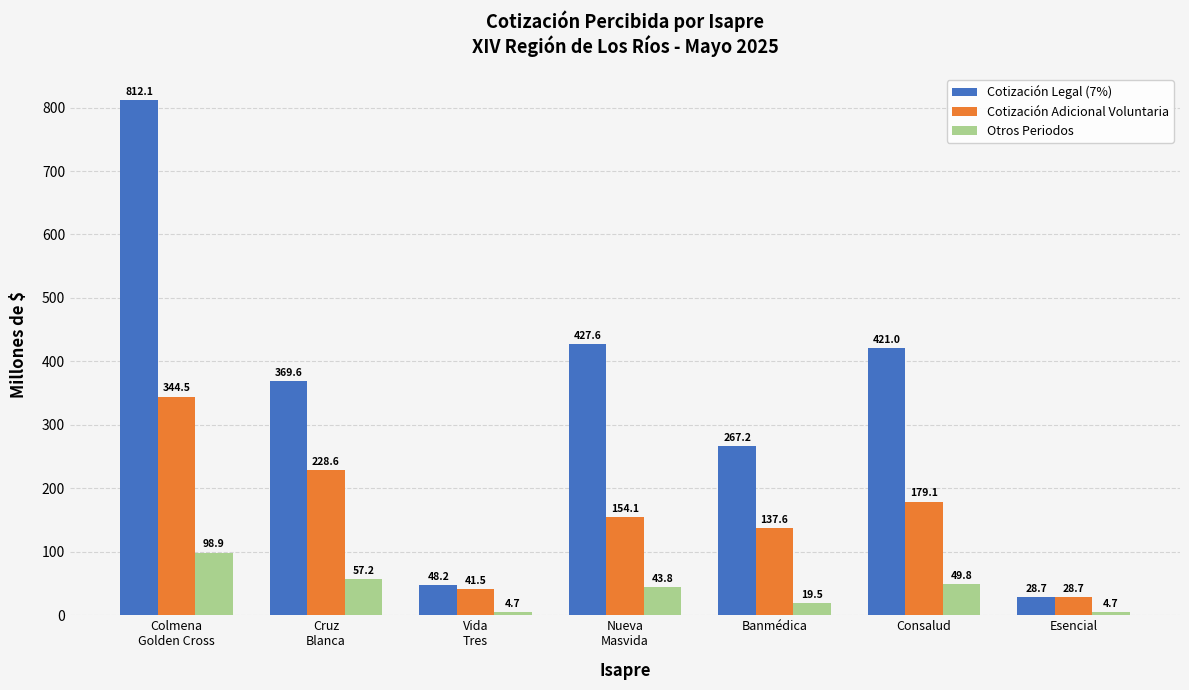

What are all the series names shown in the legend?

Cotización Legal (7%), Cotización Adicional Voluntaria, Otros Periodos